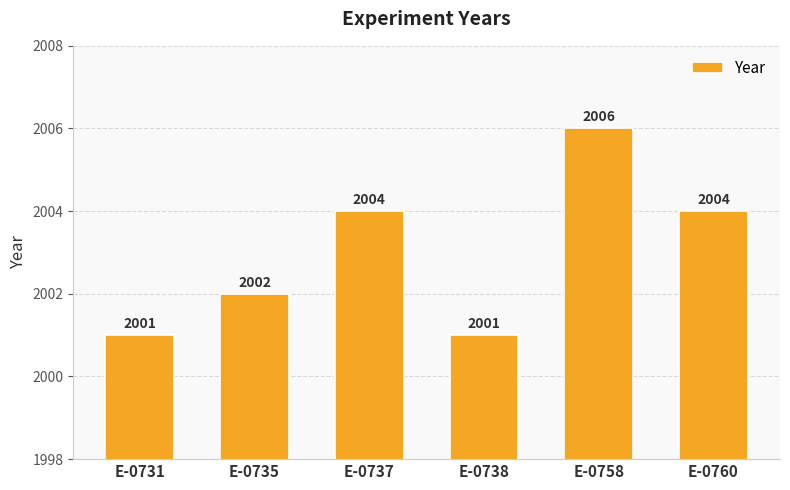

Count the values in the range 2001 to 2004.

5